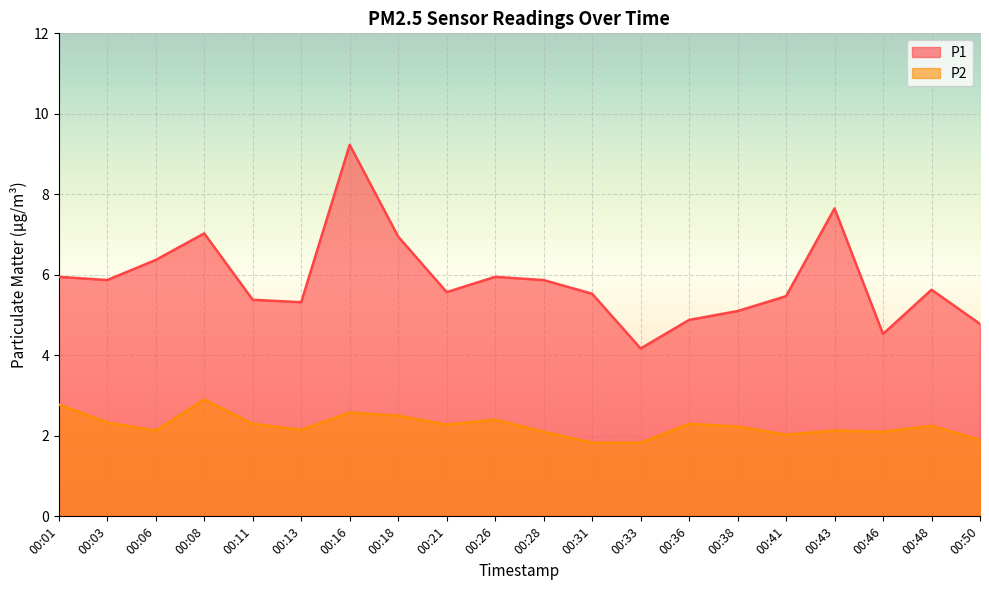

Reading left to right, what are all the values shown in this chart?

P1: 00:01=6.0	00:03=5.9	00:06=6.4	00:08=7.0	00:11=5.4	00:13=5.3	00:16=9.2	00:18=7.0	00:21=5.6	00:26=6.0	00:28=5.9	00:31=5.5	00:33=4.2	00:36=4.9	00:38=5.1	00:41=5.5	00:43=7.7	00:46=4.5	00:48=5.6	00:50=4.8
P2: 00:01=2.8	00:03=2.3	00:06=2.1	00:08=2.9	00:11=2.3	00:13=2.1	00:16=2.6	00:18=2.5	00:21=2.3	00:26=2.4	00:28=2.1	00:31=1.8	00:33=1.8	00:36=2.3	00:38=2.2	00:41=2.0	00:43=2.1	00:46=2.1	00:48=2.2	00:50=1.9